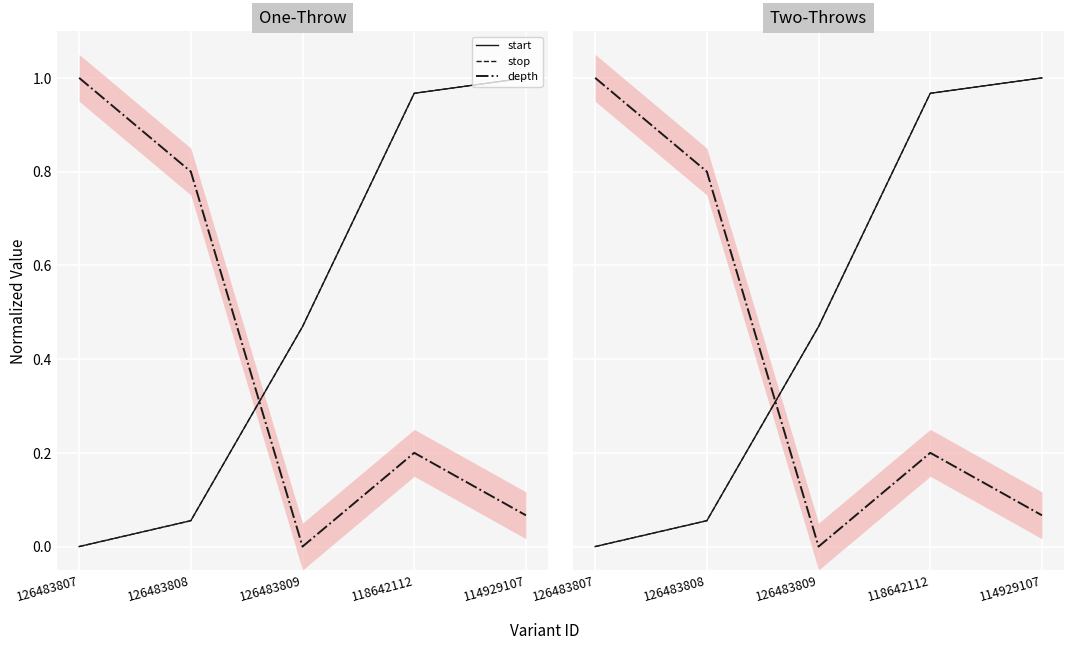

How many lines are shown in the chart?

3